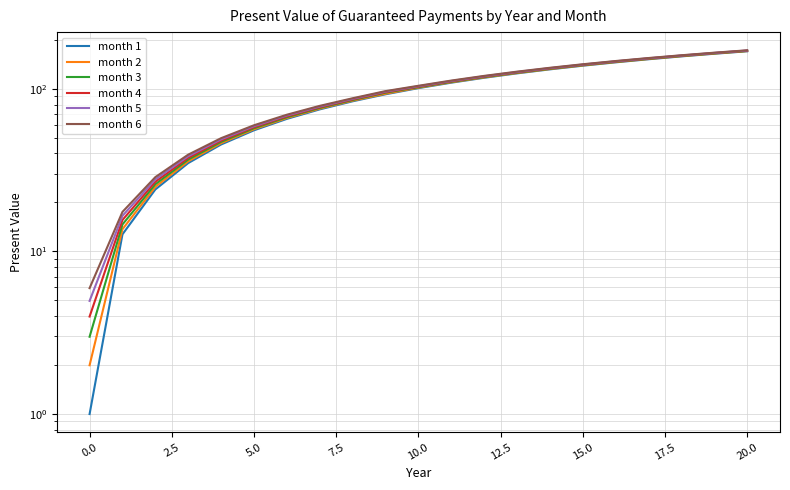

Reading left to right, transcribe all the data shown in this chart.

month 1: 1.0	12.7	24.0	34.9	45.4	55.6	65.3	74.7	83.8	92.5	101.0	109.1	116.9	124.5	131.8	138.8	145.5	152.0	158.3	164.4	170.2
month 2: 2.0	13.7	25.0	35.8	46.3	56.4	66.1	75.5	84.5	93.3	101.7	109.8	117.6	125.1	132.3	139.3	146.1	152.6	158.8	164.9	170.7
month 3: 3.0	14.6	25.9	36.7	47.1	57.2	66.9	76.3	85.3	94.7	102.3	110.4	118.2	125.7	132.9	139.9	146.6	153.1	159.4	165.4	171.2
month 4: 4.0	15.6	26.8	37.6	48.0	58.0	67.7	77.0	86.0	95.4	103.0	111.1	118.8	126.3	133.5	140.5	147.2	153.6	159.9	165.9	171.7
month 5: 5.0	16.5	27.7	38.5	48.9	58.9	68.5	77.8	86.8	96.1	103.7	111.7	119.5	126.9	134.1	141.0	147.7	154.2	160.4	166.4	172.1
month 6: 5.9	17.5	28.6	39.4	49.7	59.7	69.3	78.6	87.5	96.8	104.4	112.4	120.1	127.5	134.7	141.6	148.3	154.7	160.9	166.8	172.6